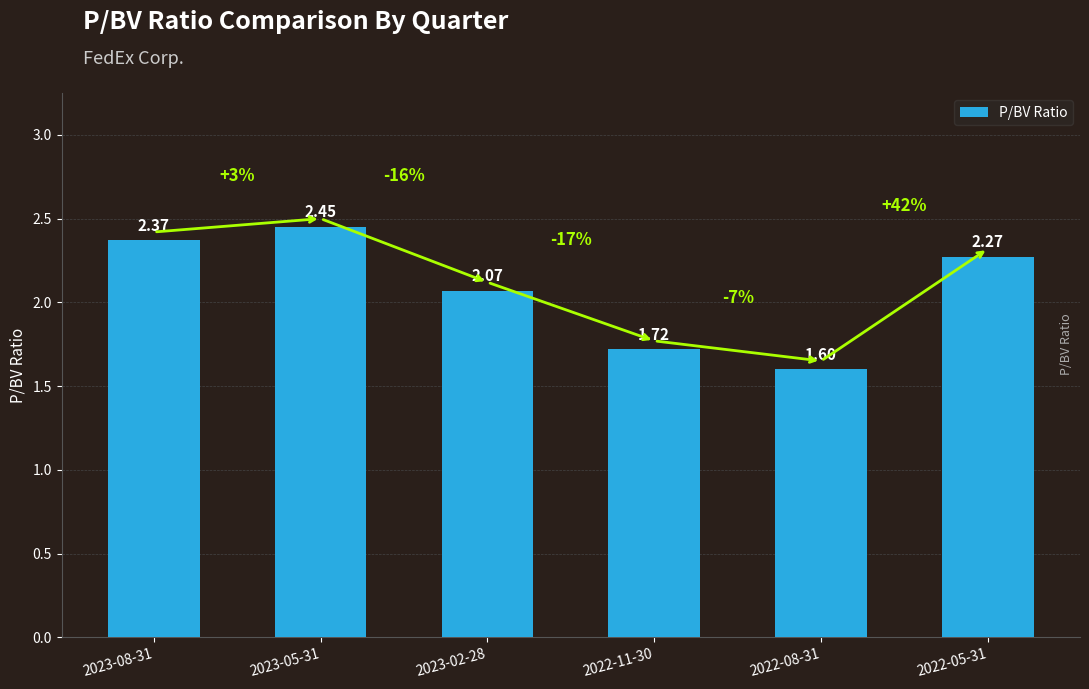

Is it true that the value at 2022-08-31 is 2.3?

False